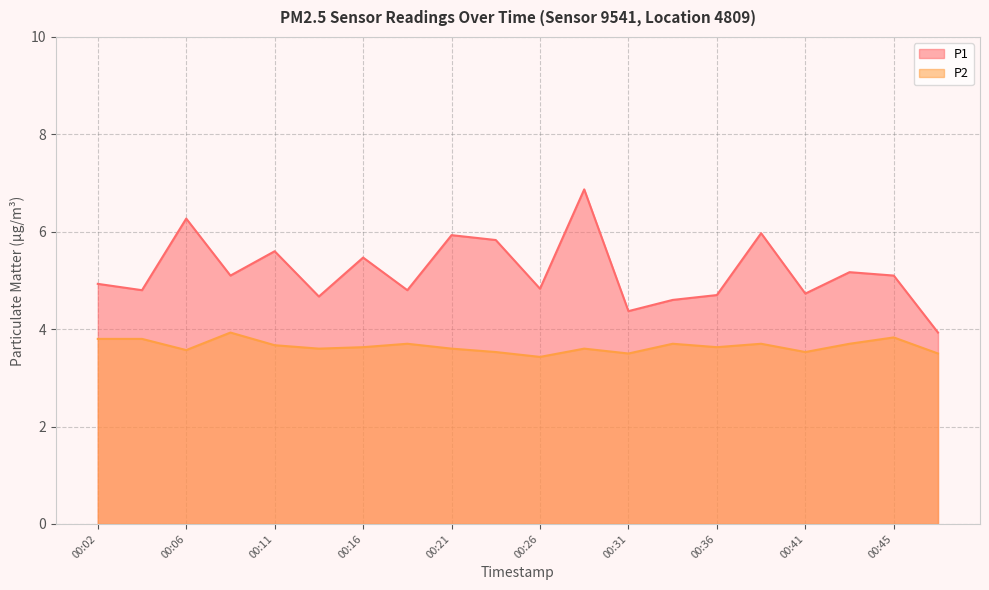

At which category does P2 reach its first local valley?

00:06